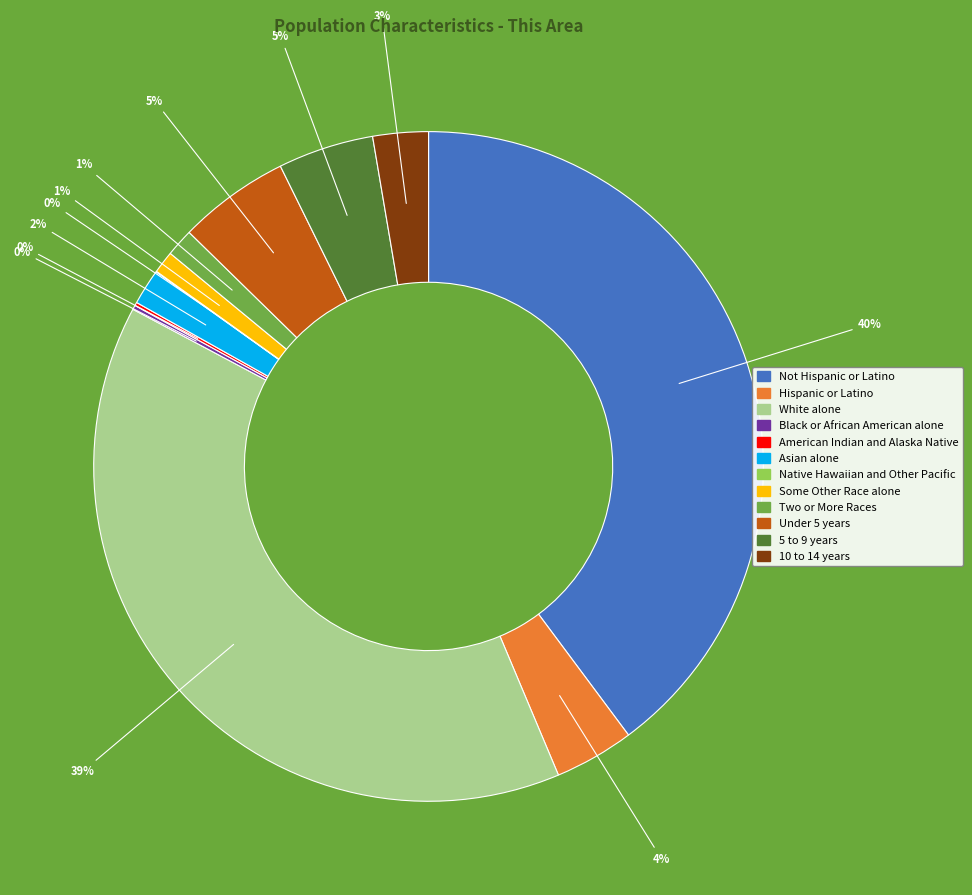

Which slice is the largest?

Not Hispanic or Latino